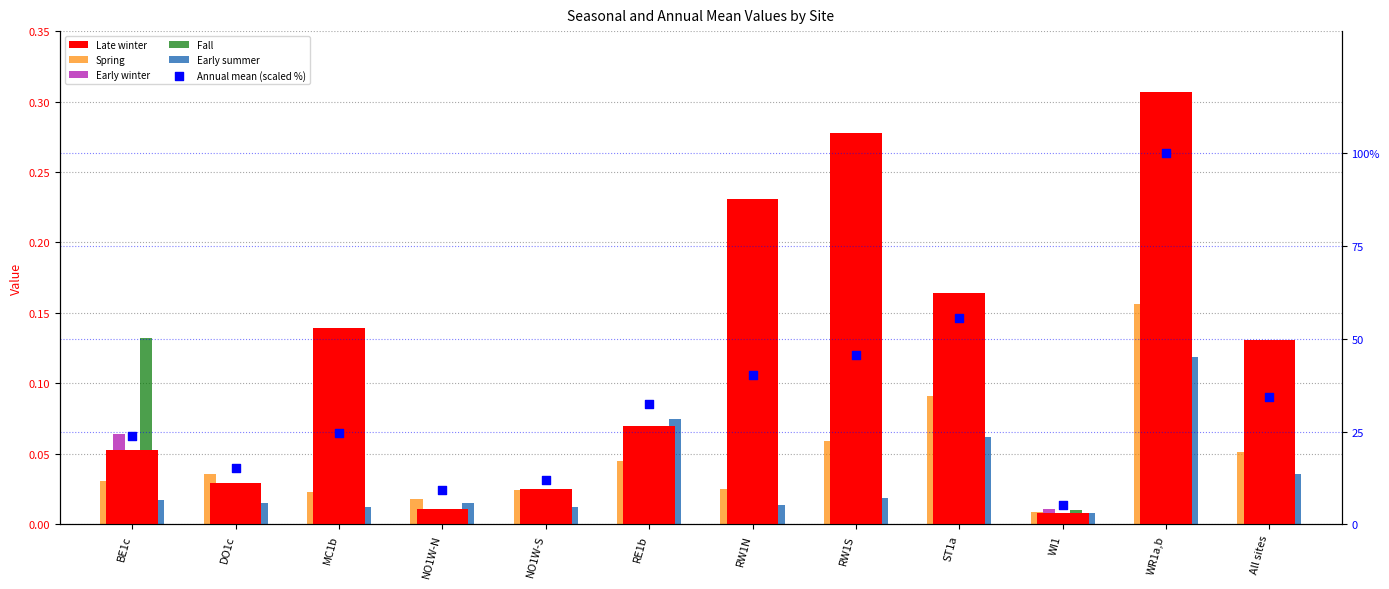

Is the value of Annual mean (scaled %) at RE1b greater than the value of Early winter at RW1N?

Yes